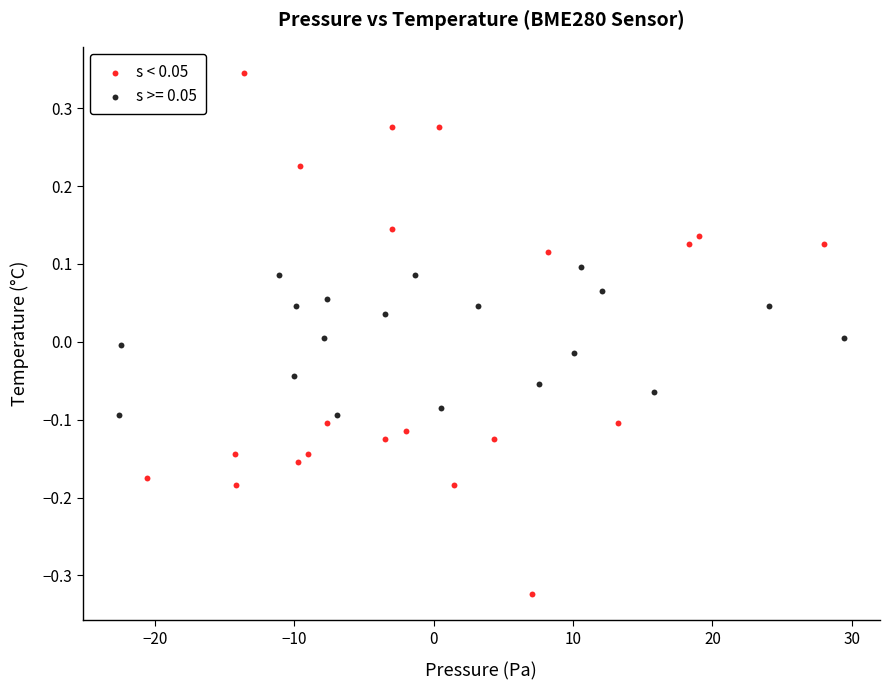

Which series has the largest Y range (max minus min)?

s < 0.05